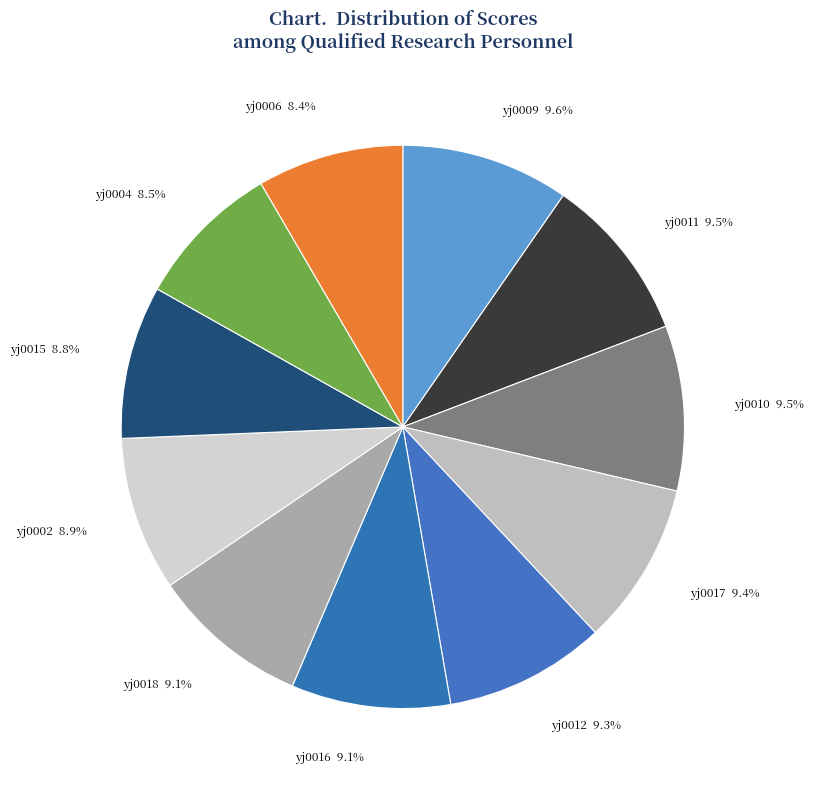

What is the ratio of the value at yj0002 to the value at yj0011?

0.9